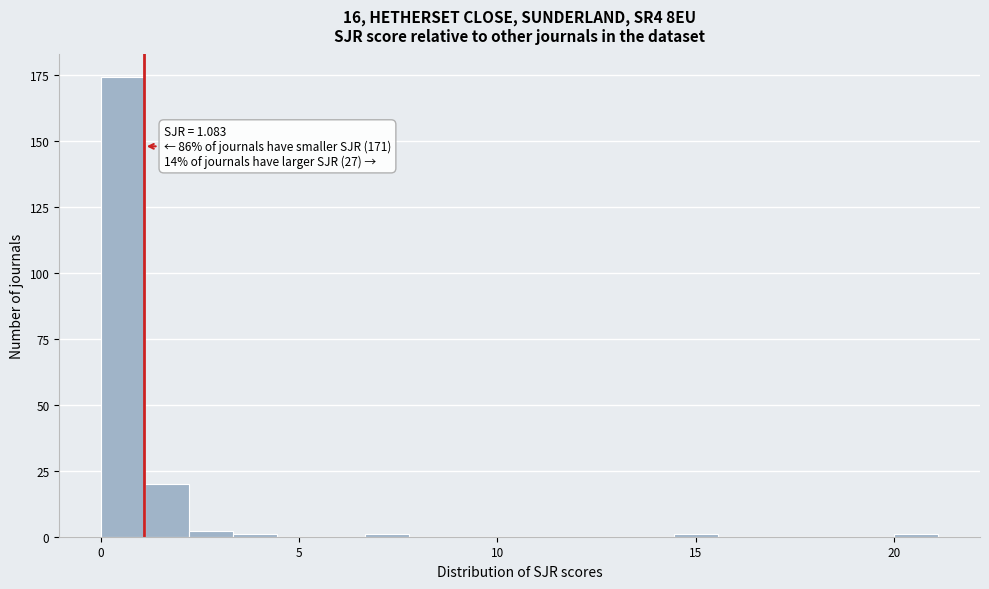

Around what value on the x-axis is the tallest bar? Give the approximate position of its centre, as read against the axis.

0.5